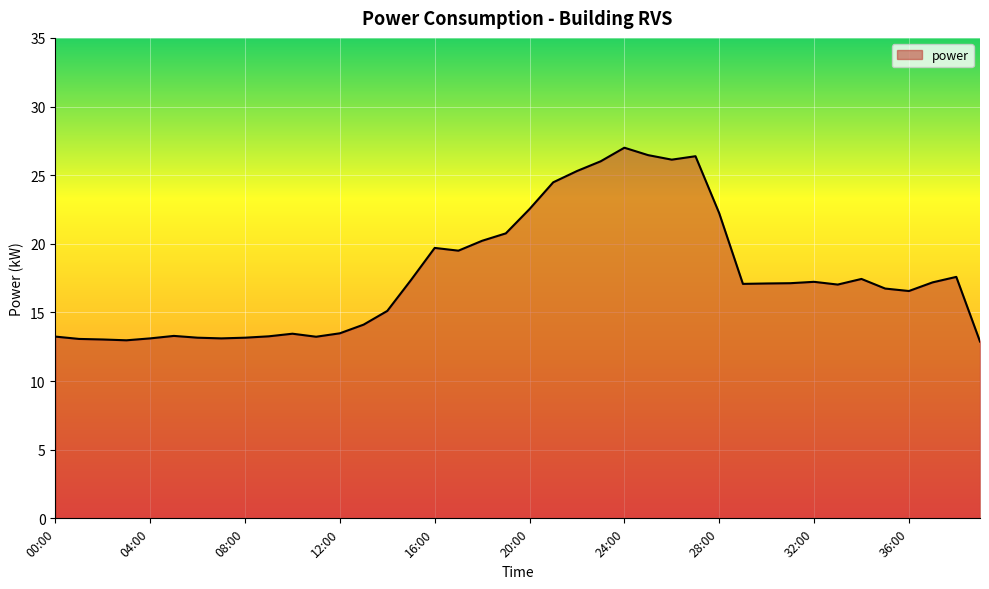

What is the minimum value shown in the chart?

12.9